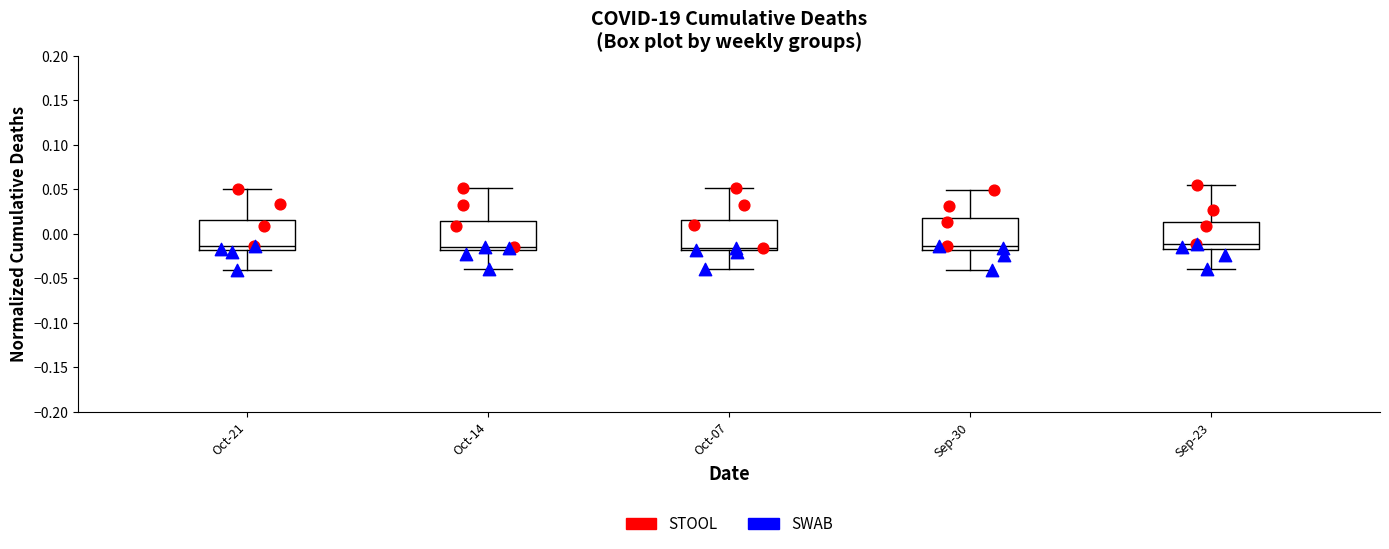

Reading left to right, read every box against the y-axis: the position of its median line, the range the box covers, and the ends of its whiskers. The values are not printed on the chart, so give them approximately, as read against the axis.

Oct-21: median -0.015, box -0.020 to 0.015, whiskers -0.040 to 0.050
Oct-14: median -0.015, box -0.020 to 0.015, whiskers -0.040 to 0.050
Oct-07: median -0.015, box -0.020 to 0.015, whiskers -0.040 to 0.050
Sep-30: median -0.015, box -0.020 to 0.020, whiskers -0.040 to 0.050
Sep-23: median -0.010, box -0.015 to 0.015, whiskers -0.040 to 0.055